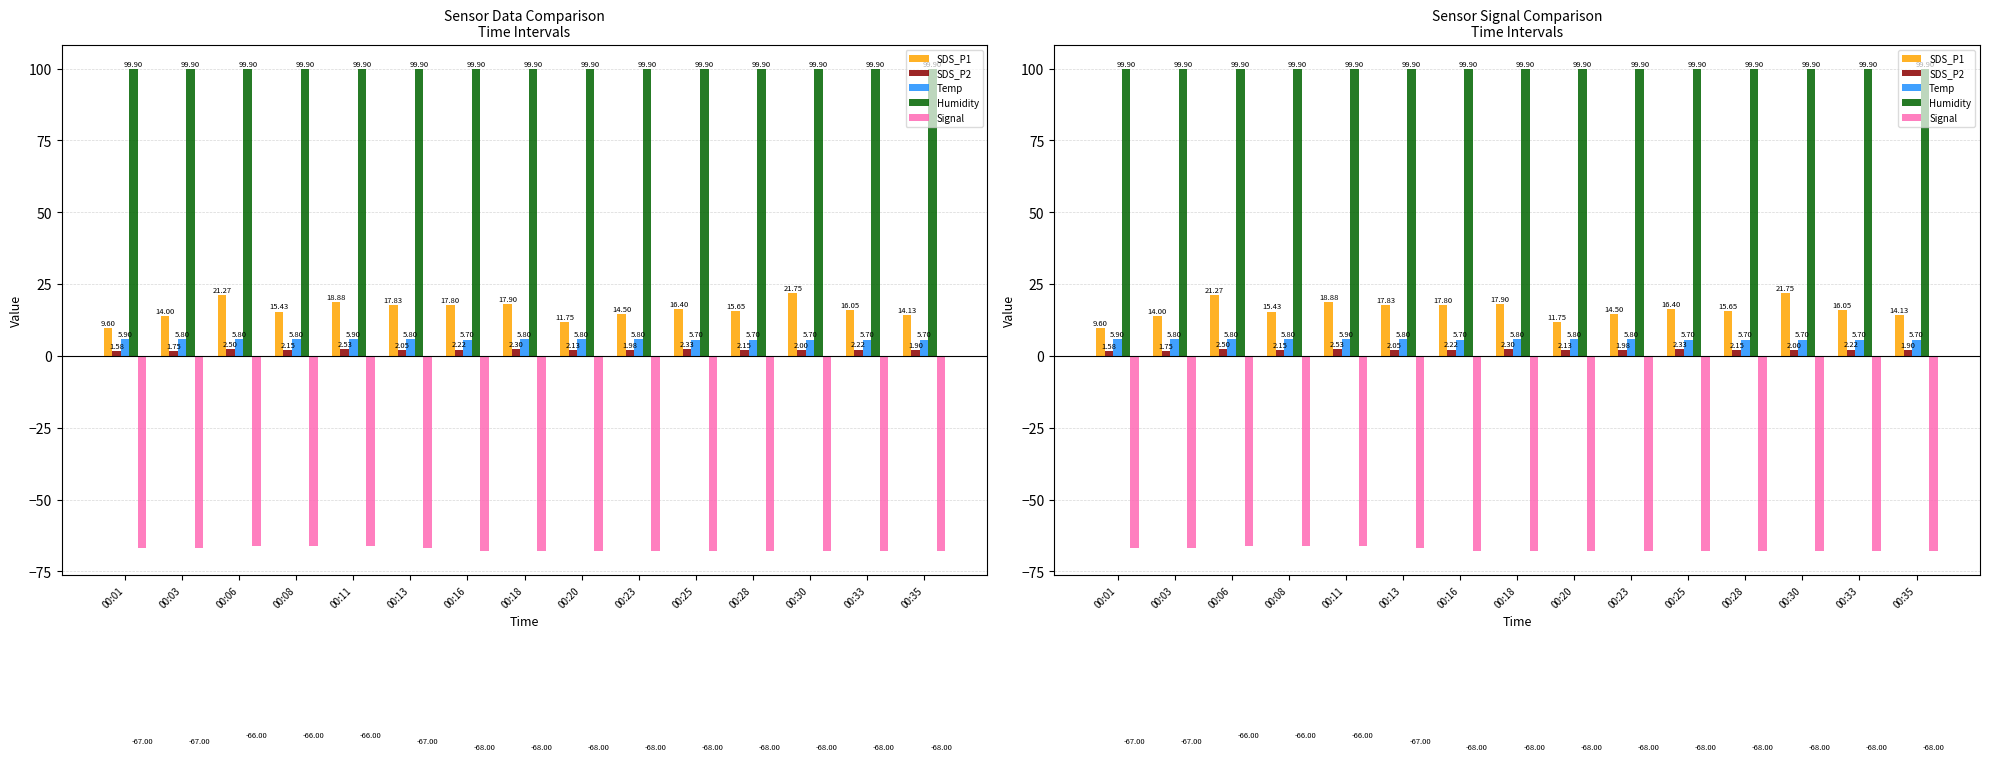

True or false: Temp has a value of 10.2 at 00:01.

False